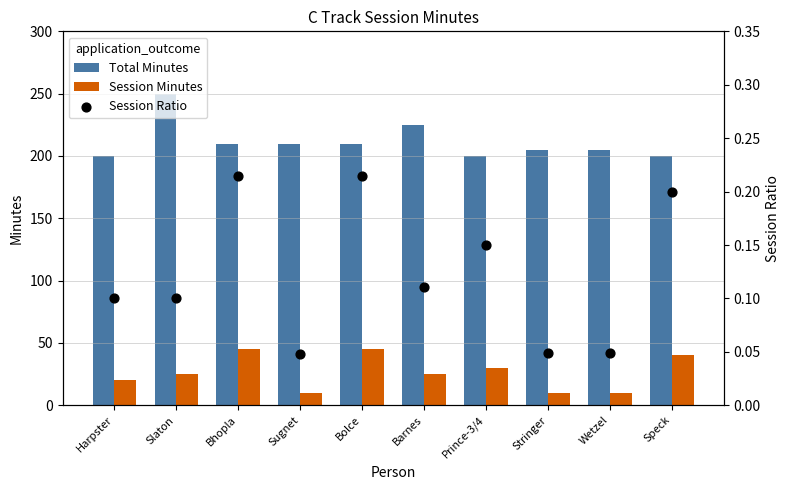

Which series reaches the maximum Y coordinate?

Total Minutes